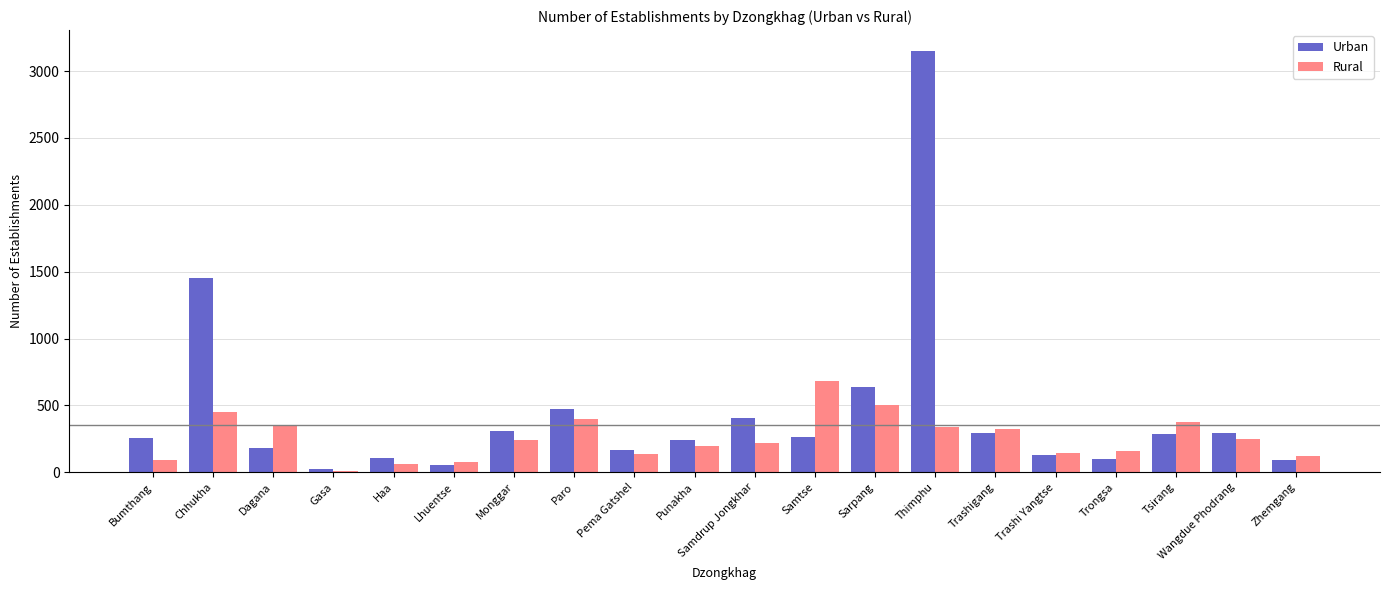

What is the greatest value displayed?

3149